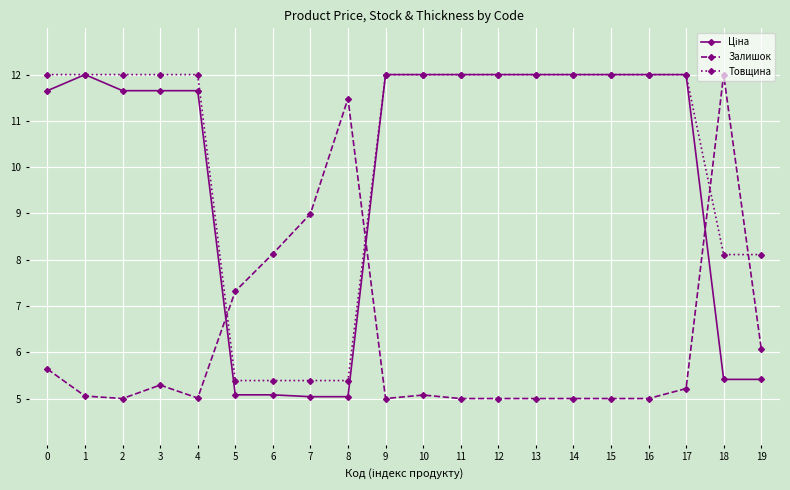

How many lines are shown in the chart?

3